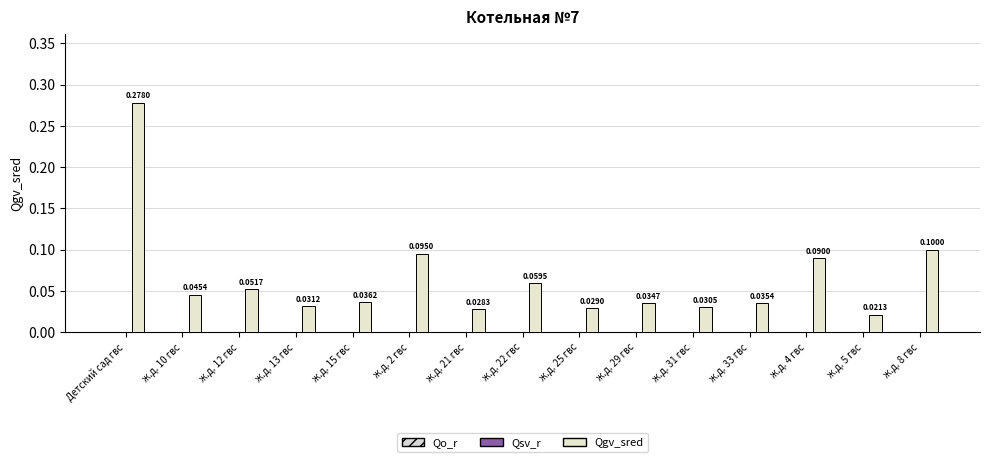

How many distinct data groups are displayed?

1